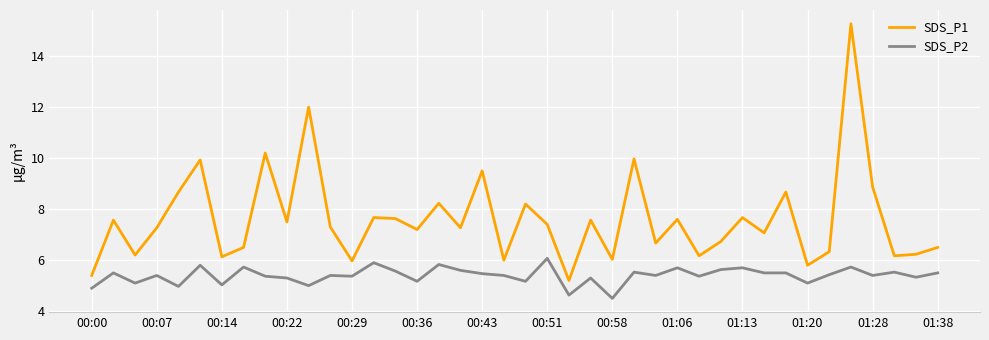

What is the maximum value for SDS_P1?

15.3